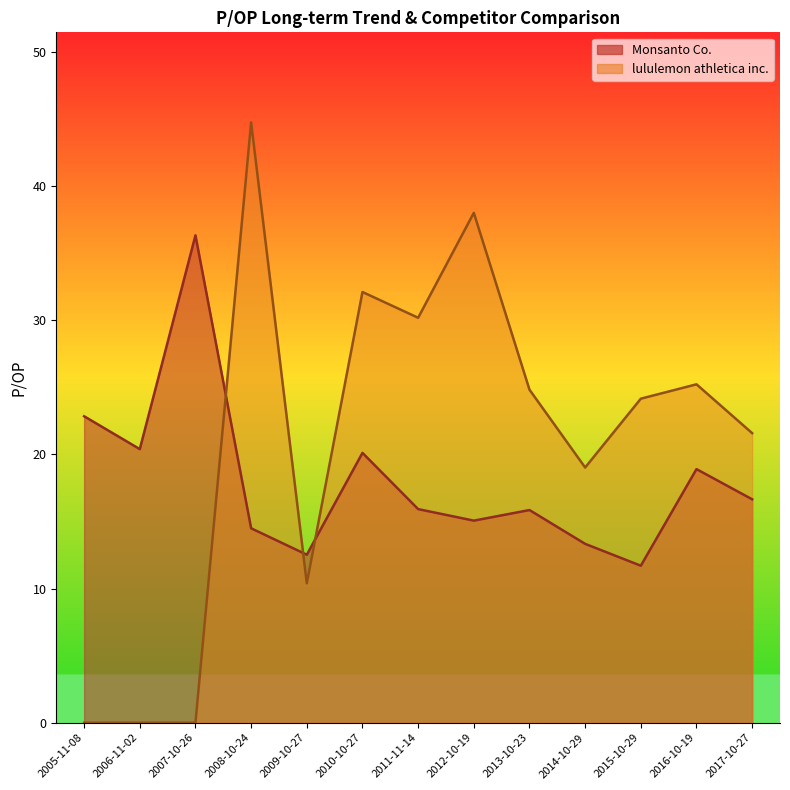

Count the number of categories in the chart.

13